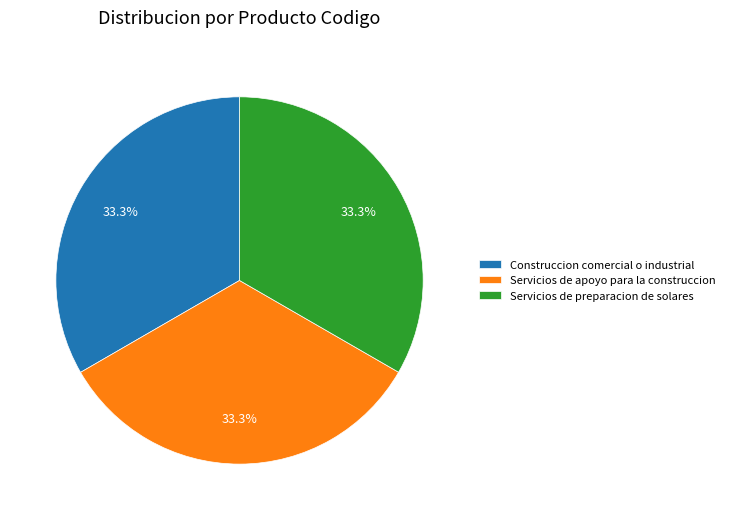

Is there any slice that represents more than half of the pie?

No